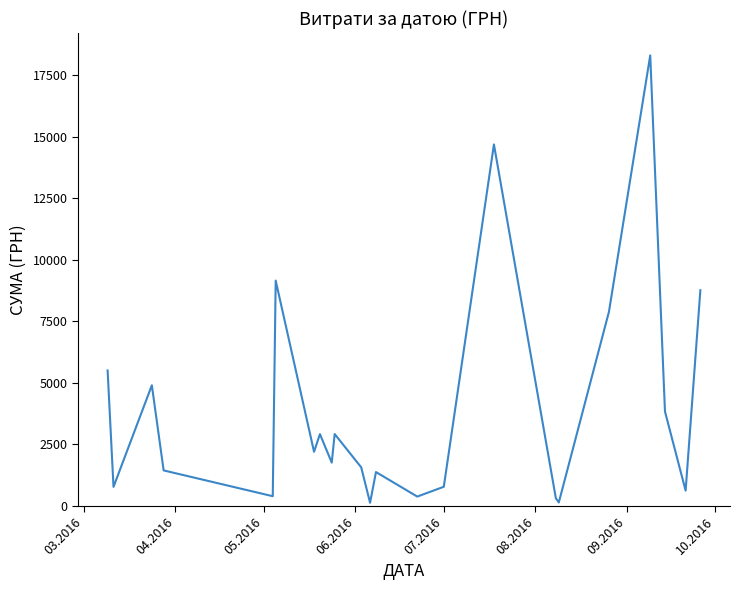

What is the maximum value shown in the chart?

18309.5